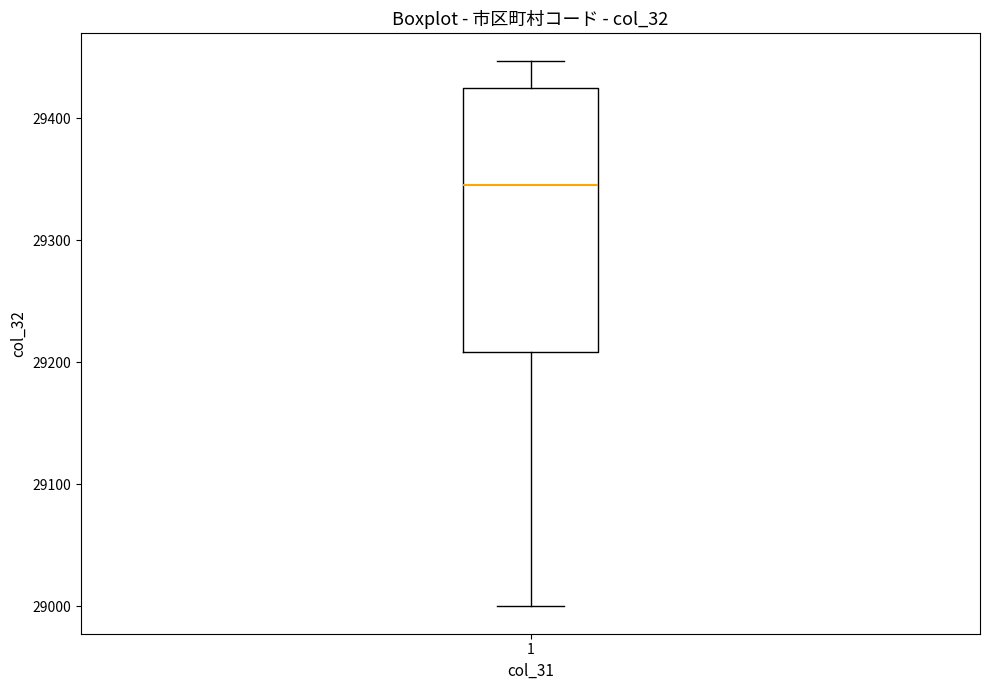

Where is the upper edge of the box at x = 1 on the y-axis? The values are not printed on the chart, so give them approximately, as read against the axis.

29420